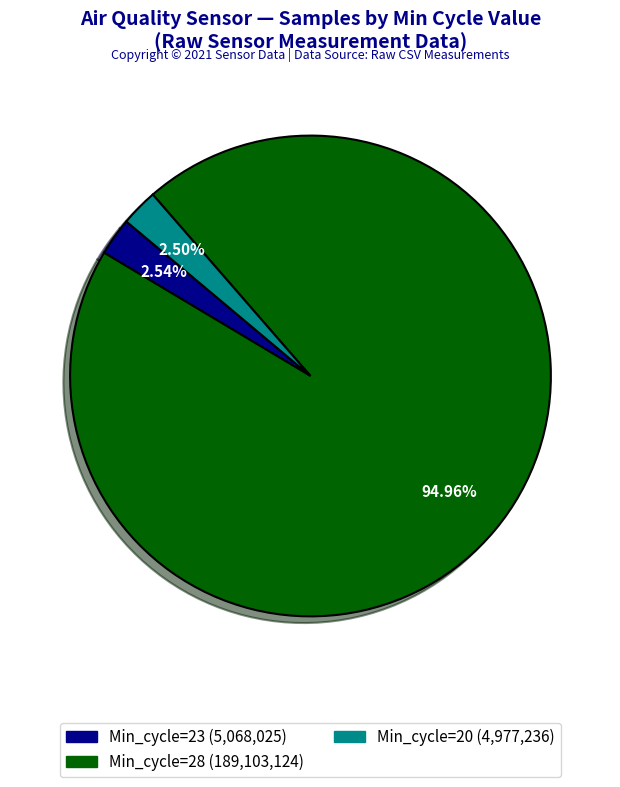

Which has a higher value, Min_cycle=28 (189,103,124) or Min_cycle=20 (4,977,236)?

Min_cycle=28 (189,103,124)